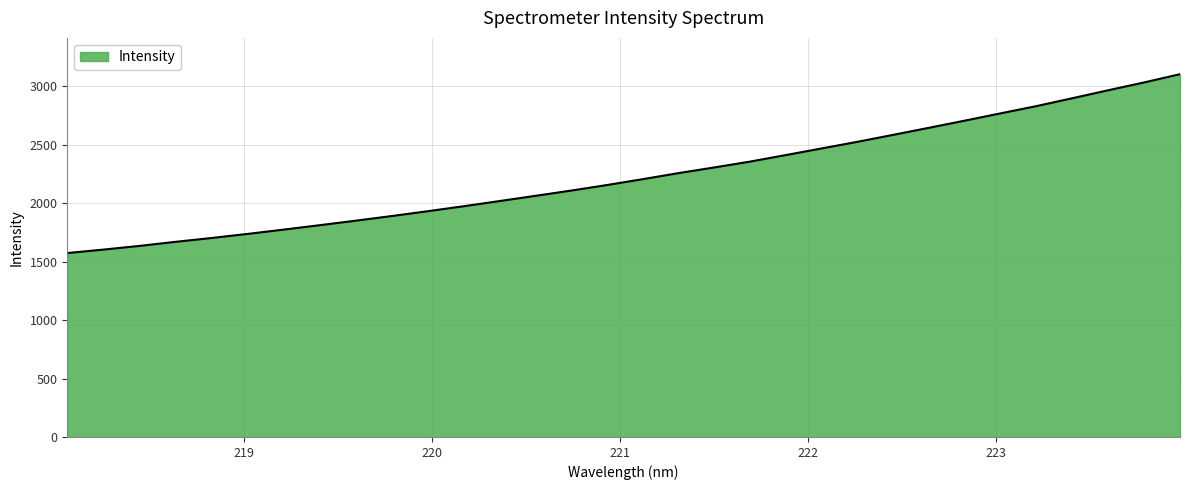

Count the number of data series in this chart.

1